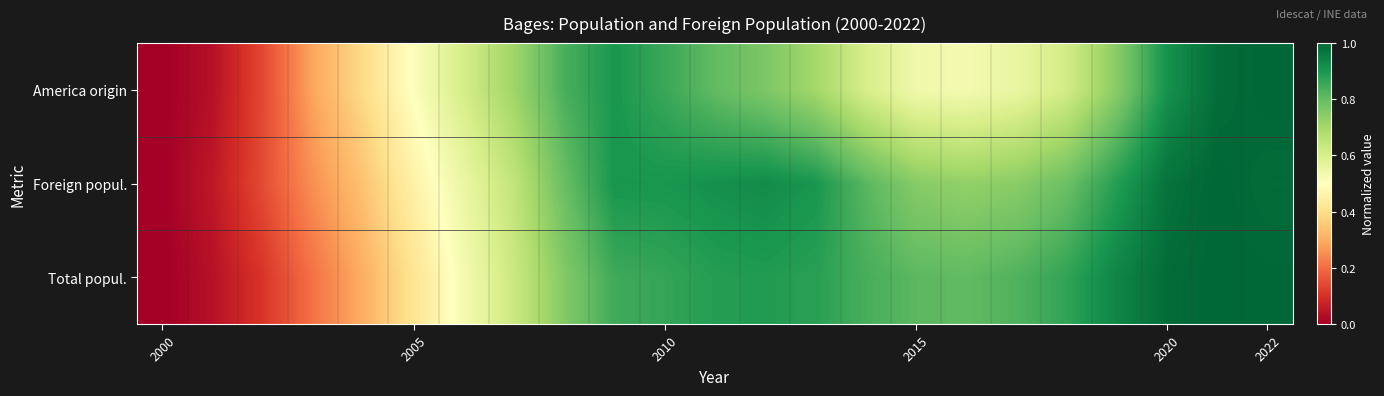

Reading left to right, extract all data points from this chart.

Total popul.: 0.0	0.0	0.1	0.2	0.3	0.4	0.5	0.6	0.8	0.9	0.9	0.9	0.9	0.9	0.8	0.8	0.8	0.8	0.9	0.9	1.0	1.0	1.0
Foreign popul.: 0.0	0.1	0.1	0.3	0.3	0.5	0.6	0.6	0.8	0.9	0.9	0.9	0.9	0.9	0.8	0.7	0.7	0.7	0.8	0.9	1.0	1.0	1.0
America origin: 0.0	0.0	0.1	0.3	0.4	0.5	0.6	0.7	0.8	0.9	0.9	0.8	0.8	0.7	0.6	0.5	0.5	0.6	0.6	0.7	0.9	1.0	1.0